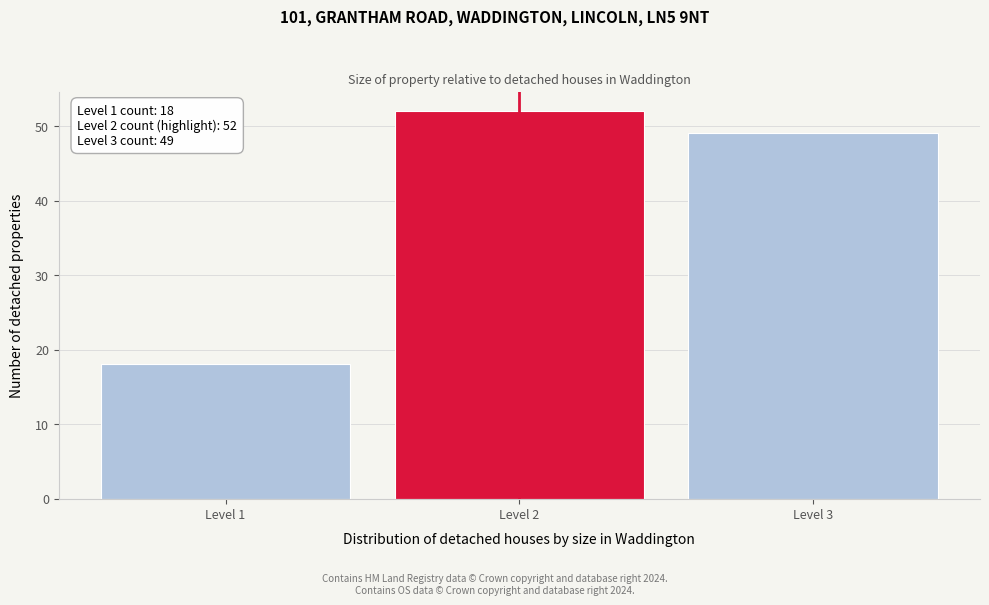

Reading left to right, transcribe all the data shown in this chart.

18	52	49